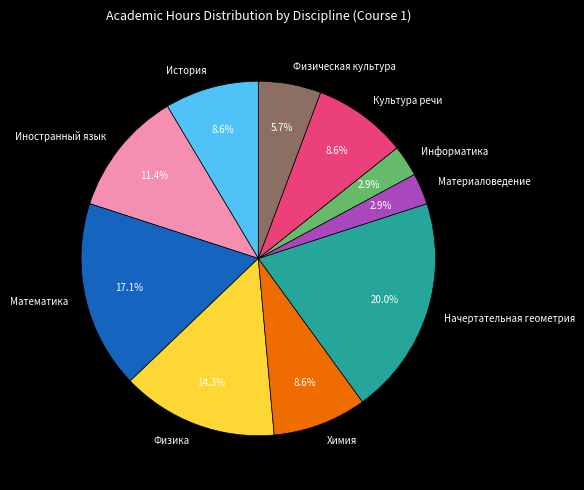

What is the ratio of the value at История to the value at Материаловедение?

3.0